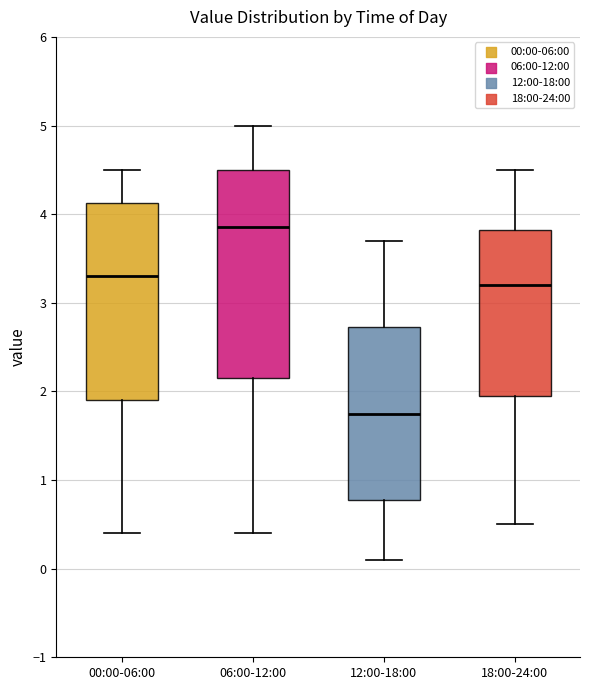

Reading left to right, transcribe this box plot: for each box, give where its median line is, the range the box spans, and where its two whiskers end, as read against the y-axis. The values are not printed on the chart, so give them approximately, as read against the axis.

00:00-06:00: median 3.3, box 1.9 to 4.1, whiskers 0.4 to 4.5
06:00-12:00: median 3.9, box 2.2 to 4.5, whiskers 0.4 to 5.0
12:00-18:00: median 1.8, box 0.8 to 2.7, whiskers 0.1 to 3.7
18:00-24:00: median 3.2, box 2.0 to 3.8, whiskers 0.5 to 4.5